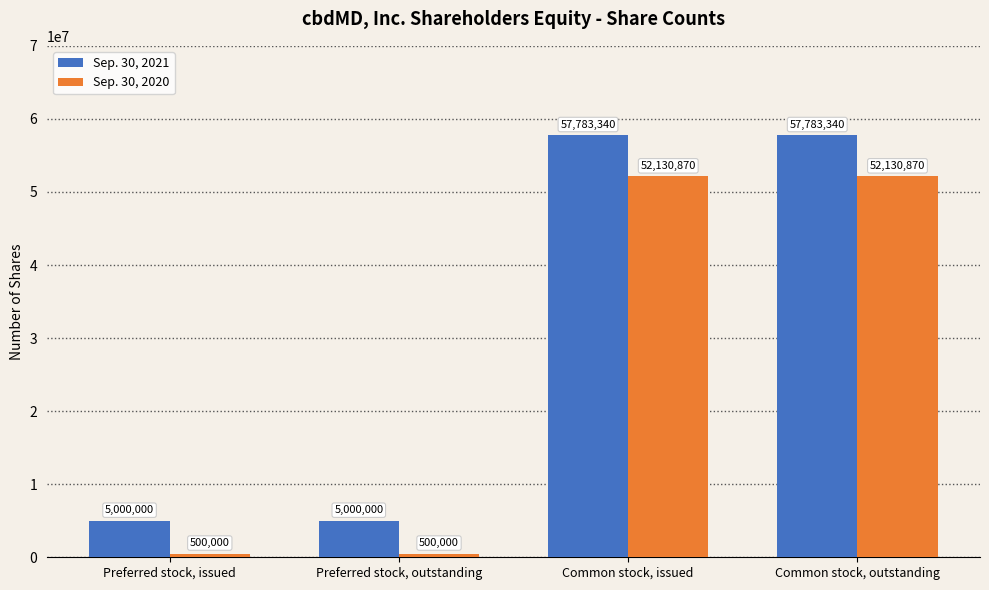

Which series has the largest range (max minus min)?

Sep. 30, 2021